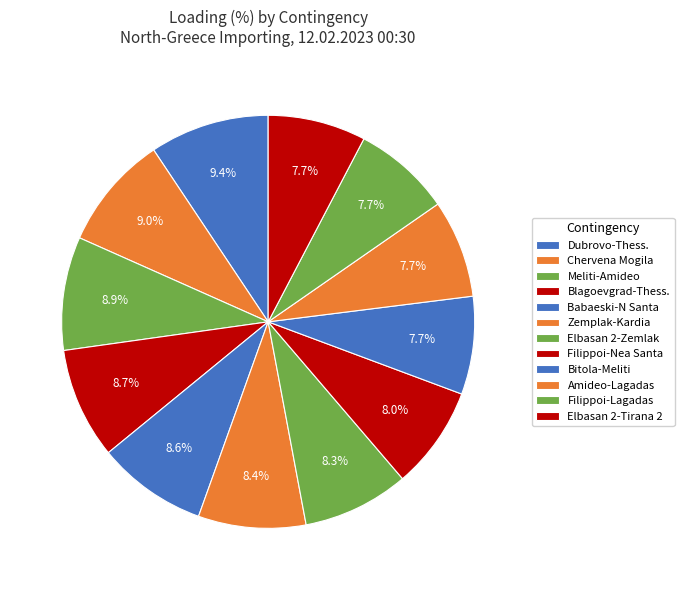

Count the number of slices in the pie.

12